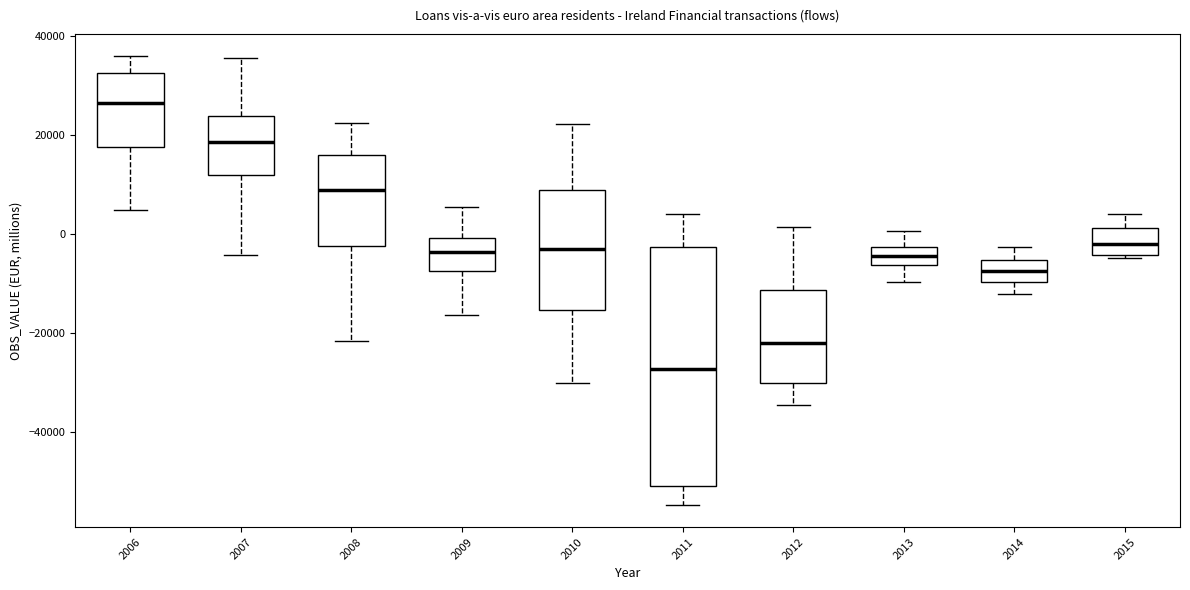

Where does the lower whisker of the box at x = 2008 end on the y-axis? The values are not printed on the chart, so give them approximately, as read against the axis.

-22000